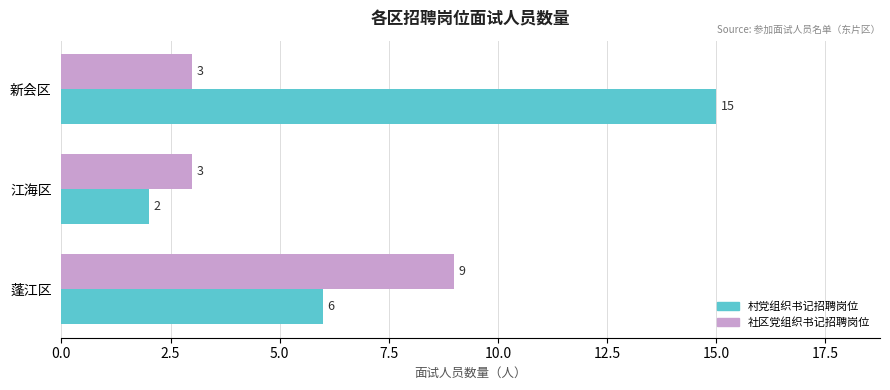

How many values in the 村党组织书记招聘岗位 series are below 6?

1